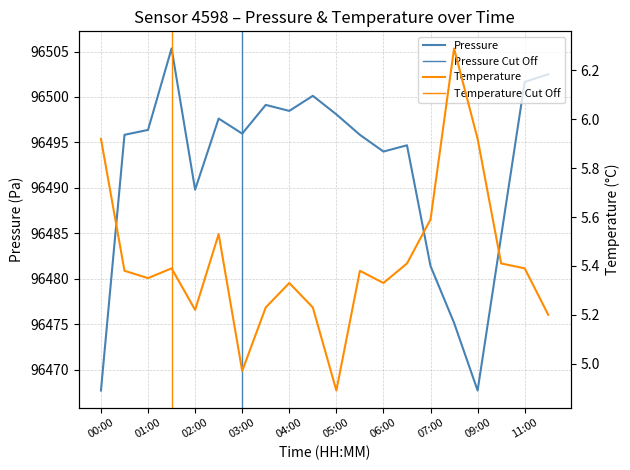

Count the number of data series in this chart.

2